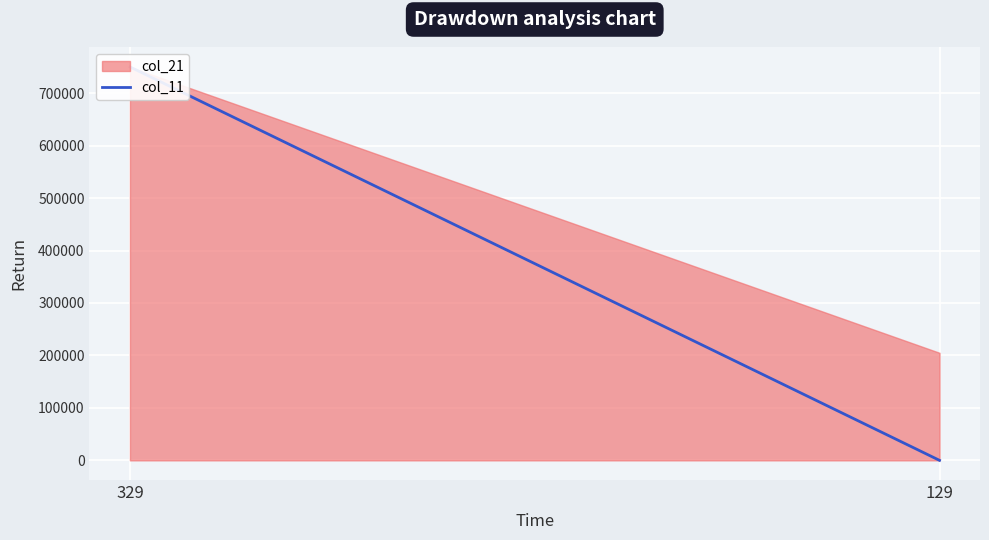

At which category does the chart reach its minimum across all series?

129